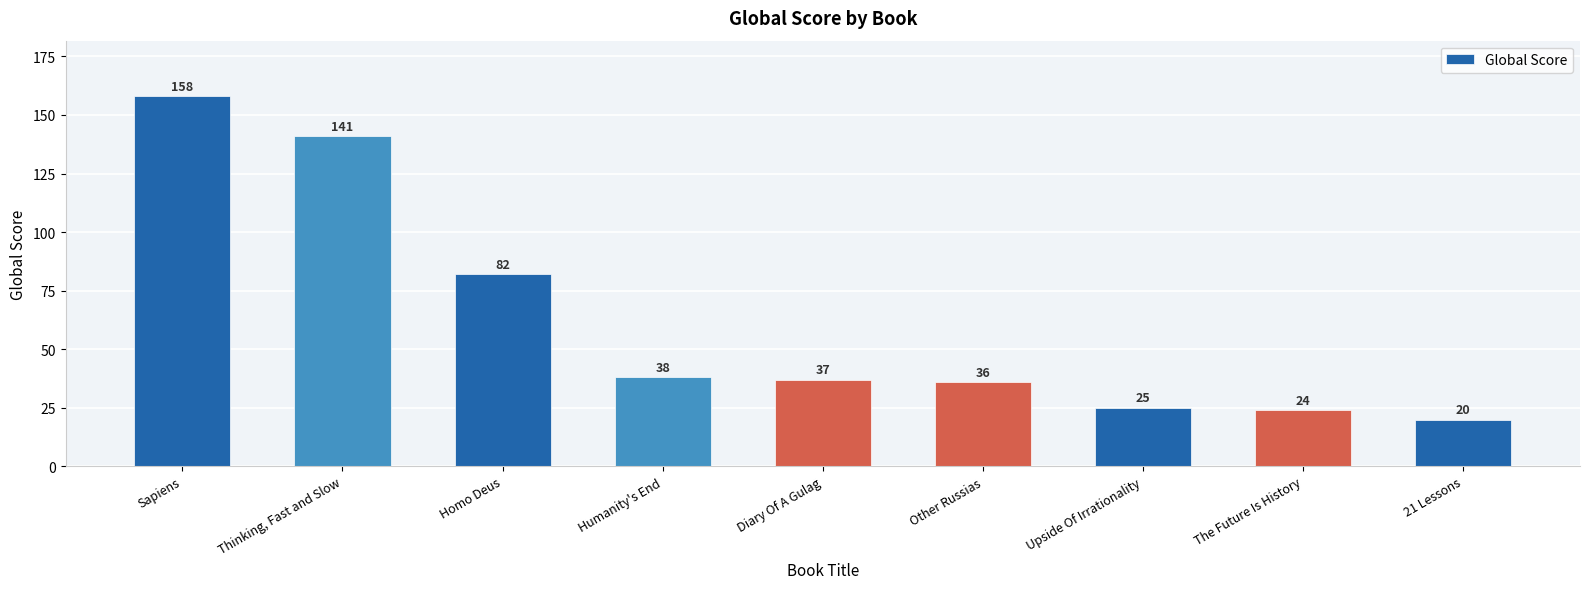

What is the change in value from Upside Of Irrationality to 21 Lessons?

-5